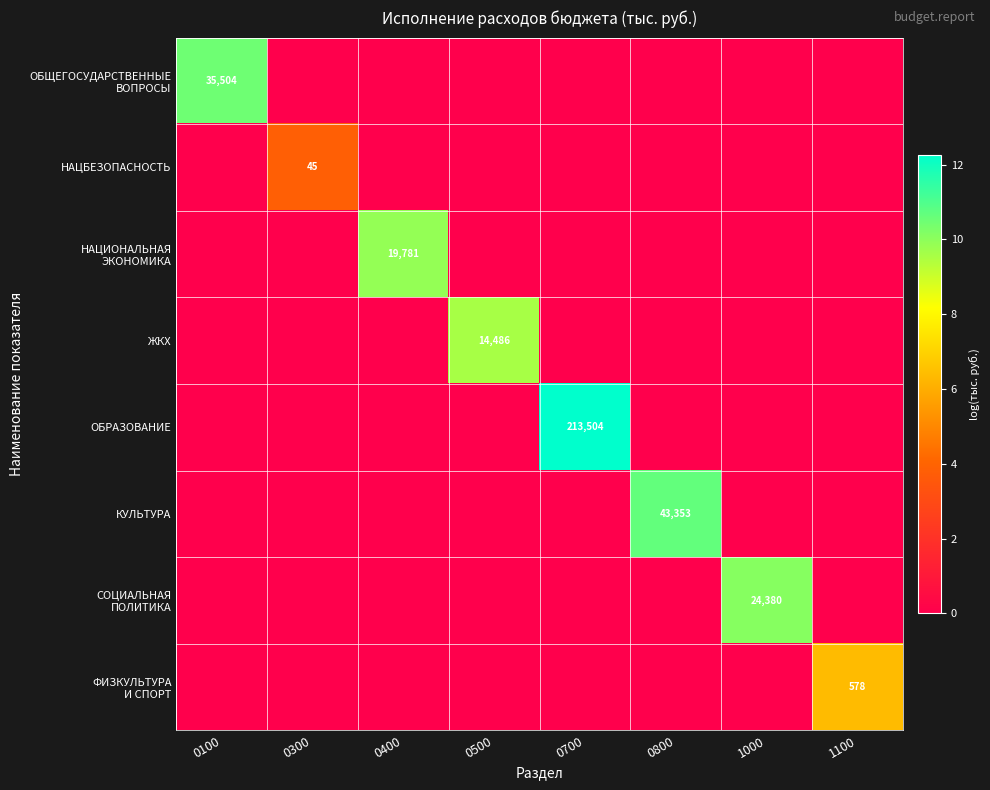

List the labels in order of СОЦИАЛЬНАЯ ПОЛИТИКА value, largest first.

1000, 0100, 0300, 0400, 0500, 0700, 0800, 1100